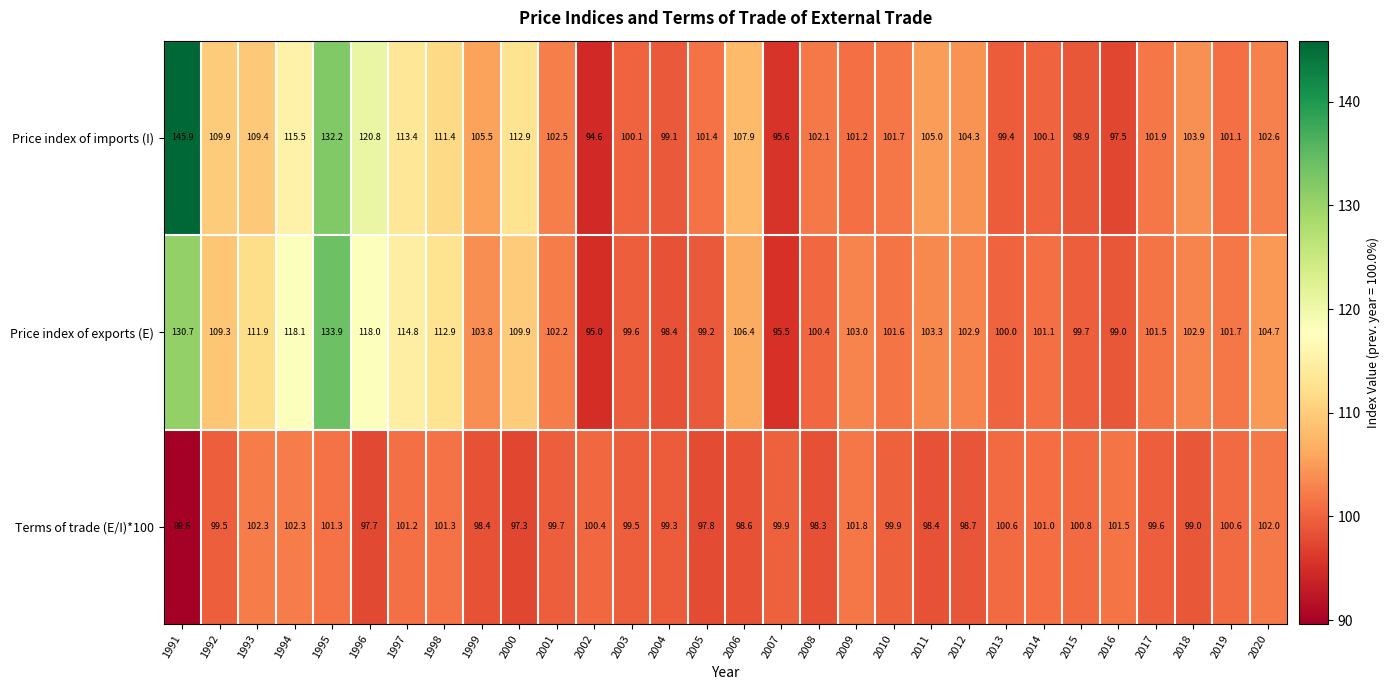

What is the smallest value displayed?

89.6